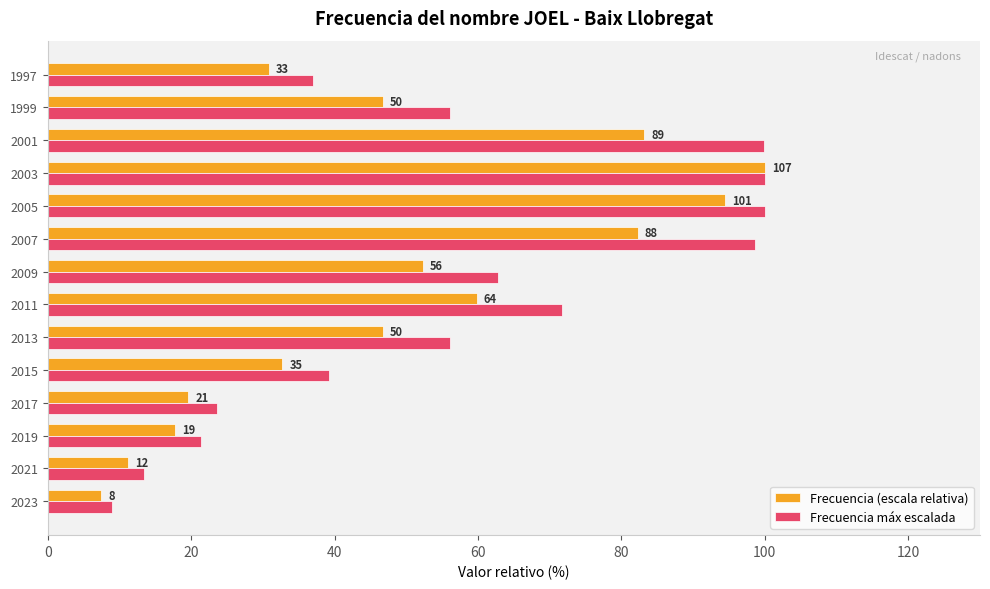

What are all the series names shown in the legend?

Frecuencia (escala relativa), Frecuencia máx escalada